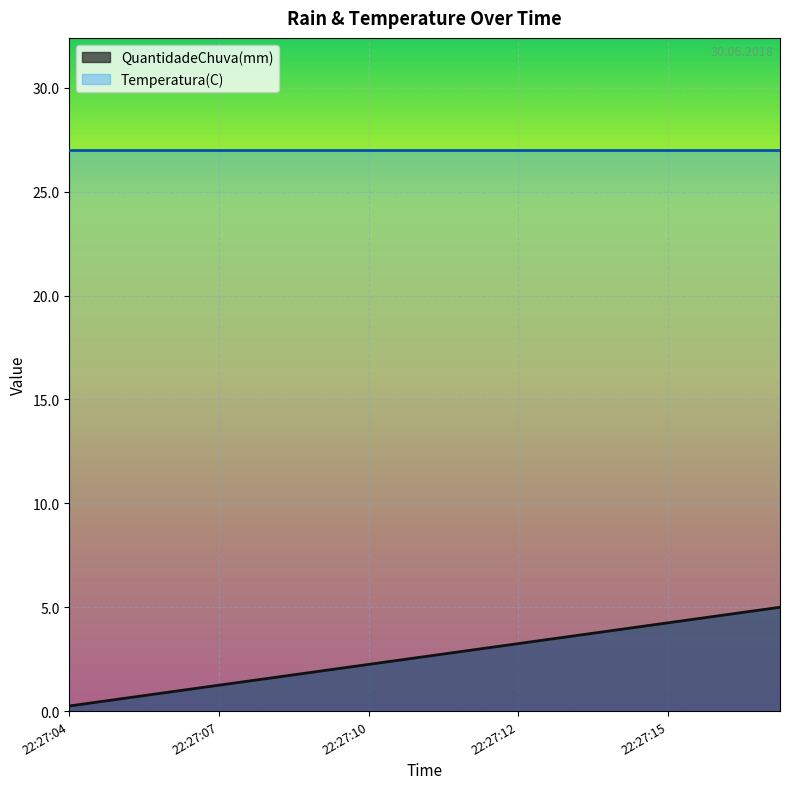

True or false: there are more than 2 points higher than both neighbors.

False